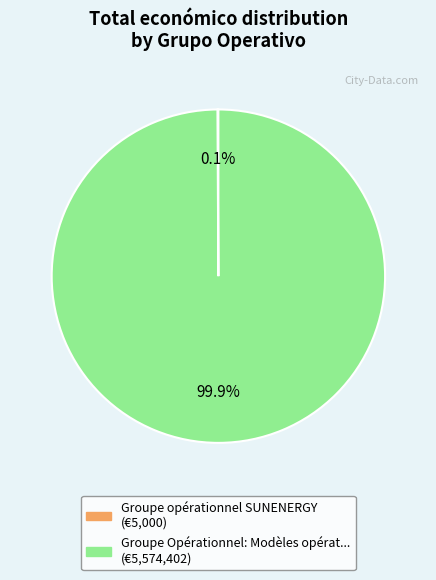

Is there any slice that represents more than half of the pie?

Yes